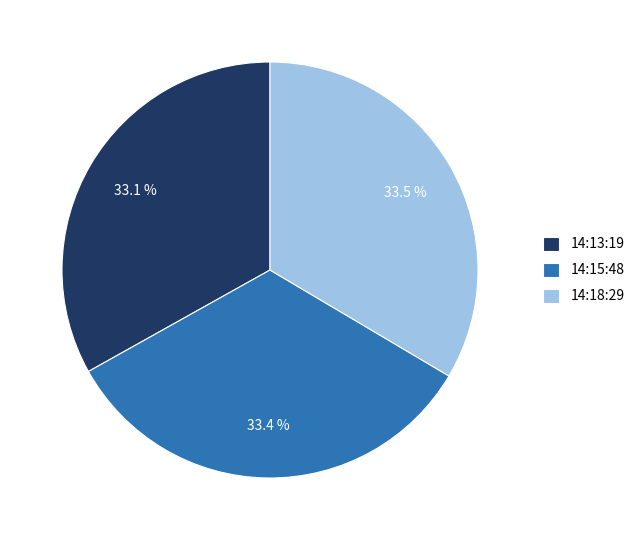

Is there a majority slice in this chart?

No